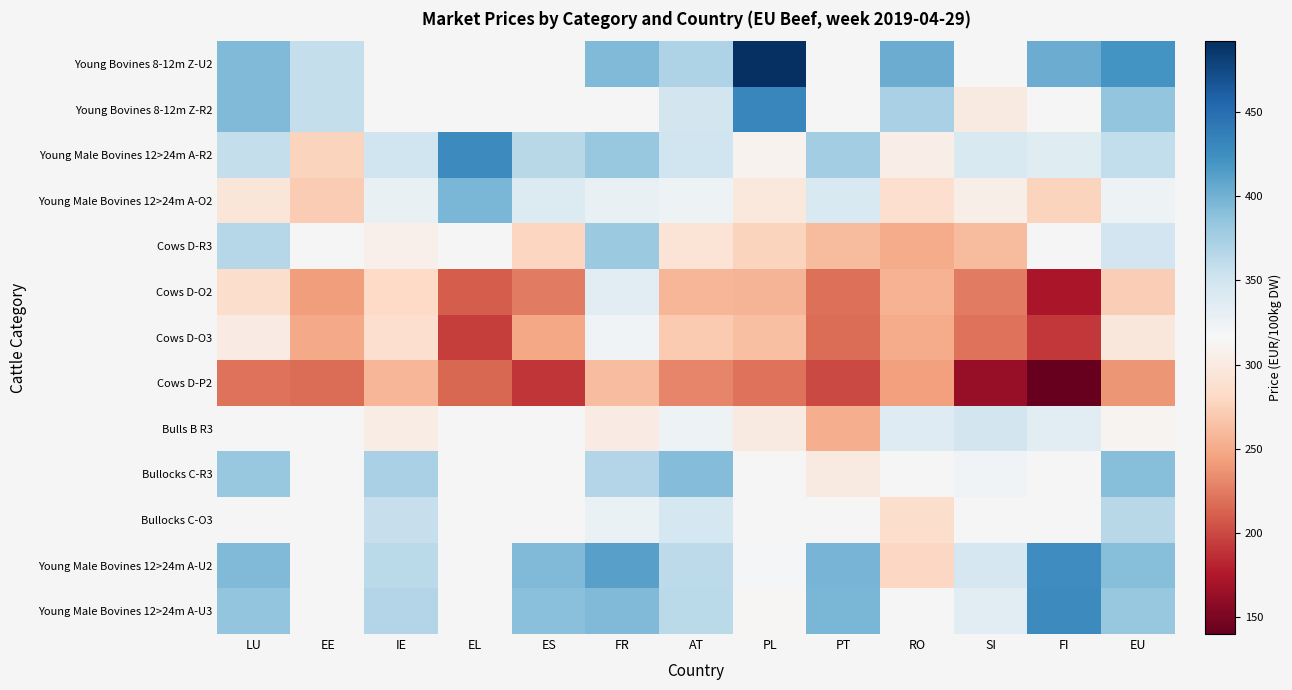

The Young Male Bovines 12>24m A-U3 series shows 506.8 at SI. True or false?

False